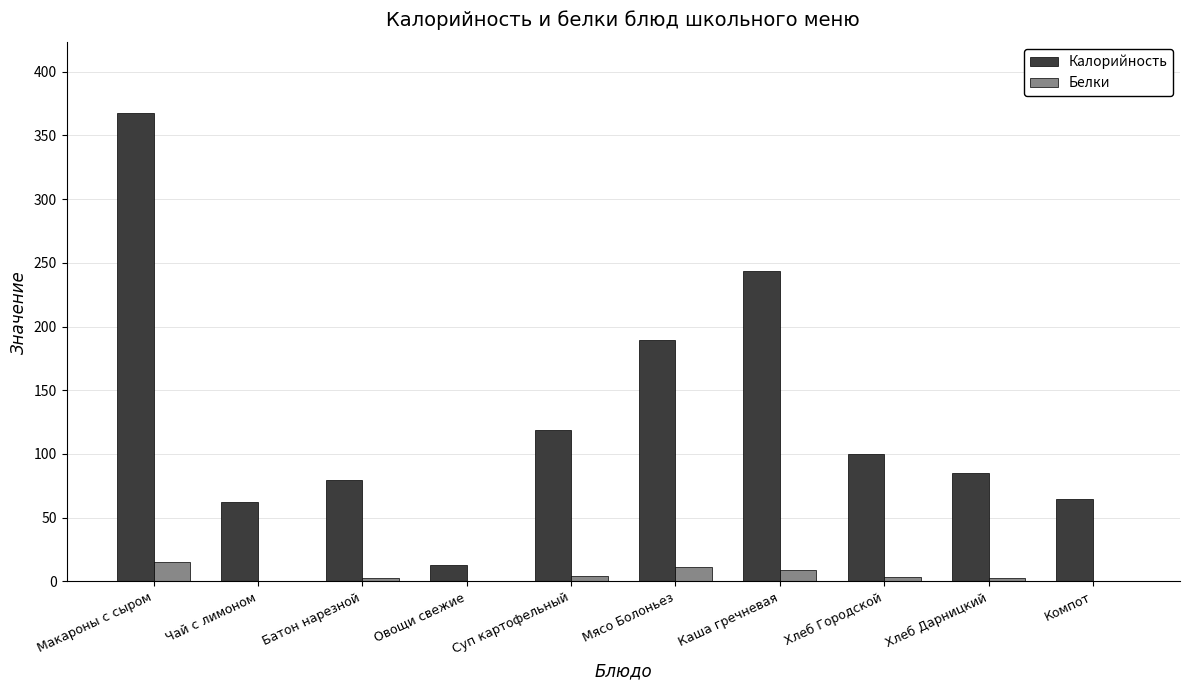

Which series changed the most between Овощи свежие and Компот?

Калорийность